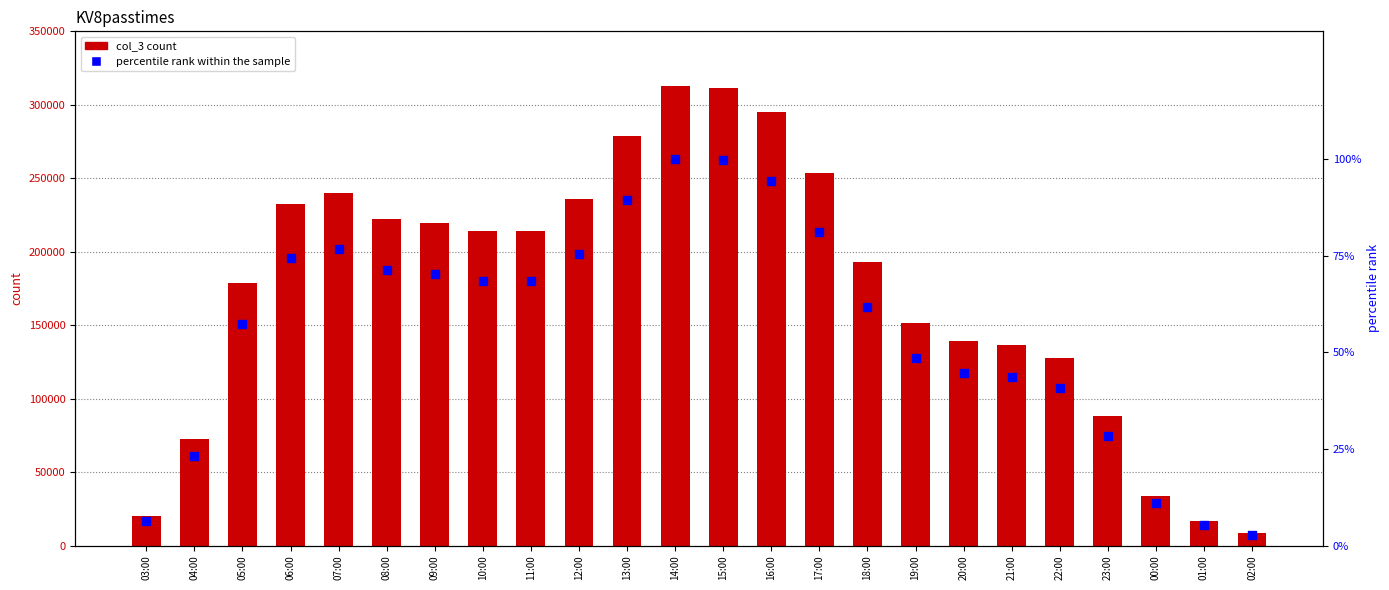

Which series has the largest total across all categories?

col_3